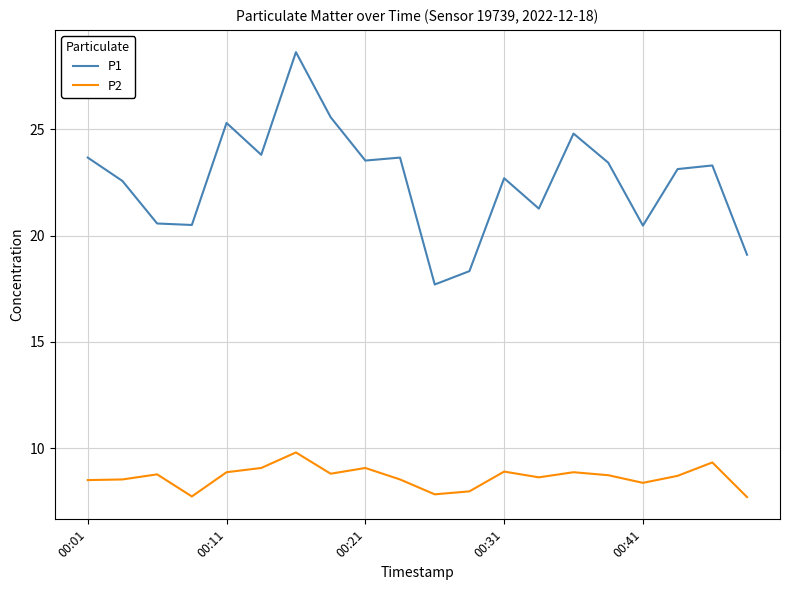

Which series has the largest total across all categories?

P1